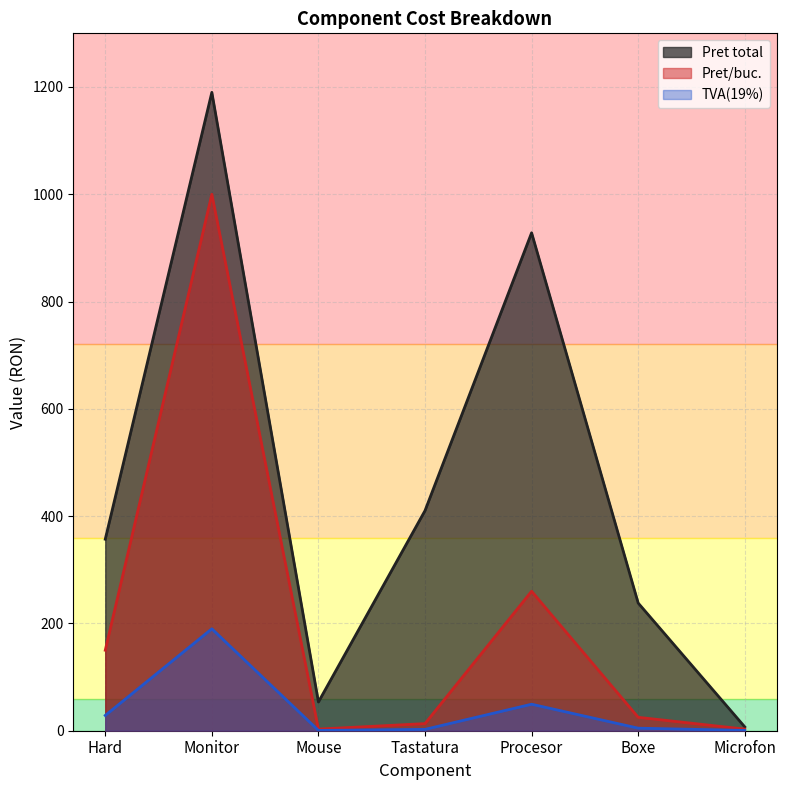

The value of Pret/buc. at Hard is 150.0. True or false?

True